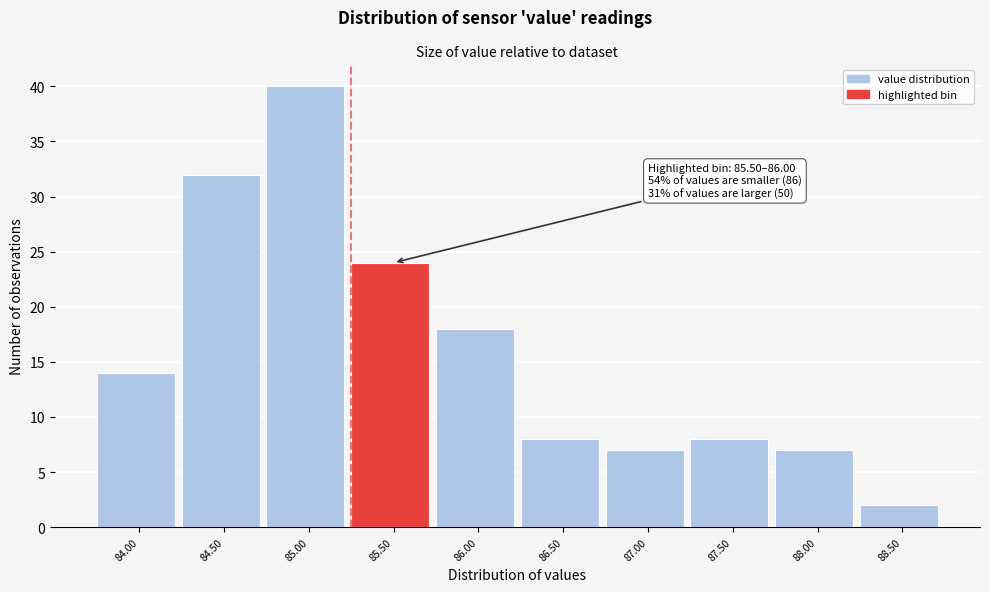

Reading left to right, list all the values displayed in this chart.

14	32	40	24	18	8	7	8	7	2